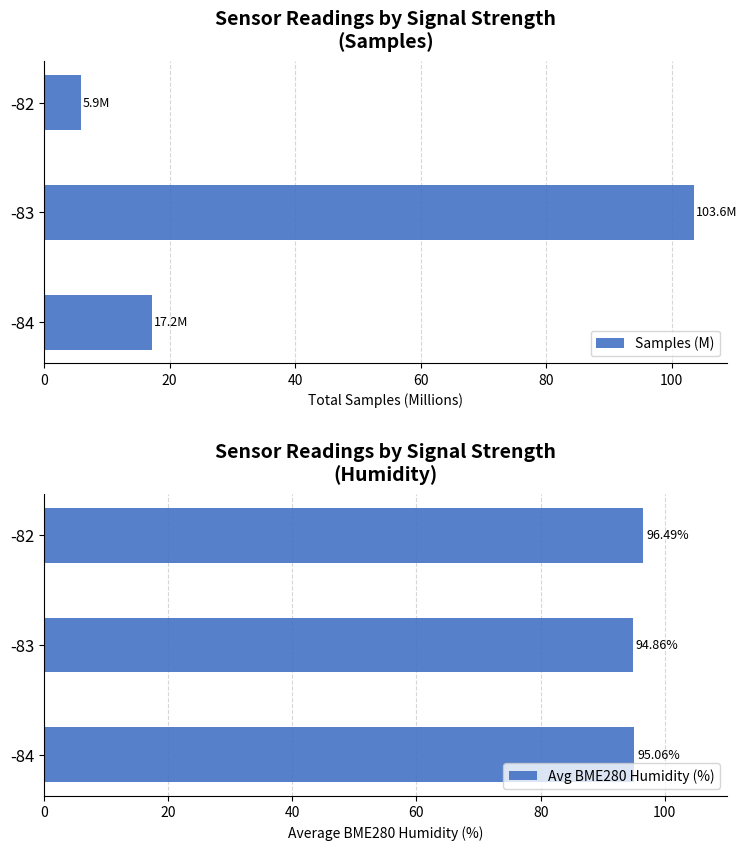

What is the difference between the Samples (M) values at -83 and -84?

86.5